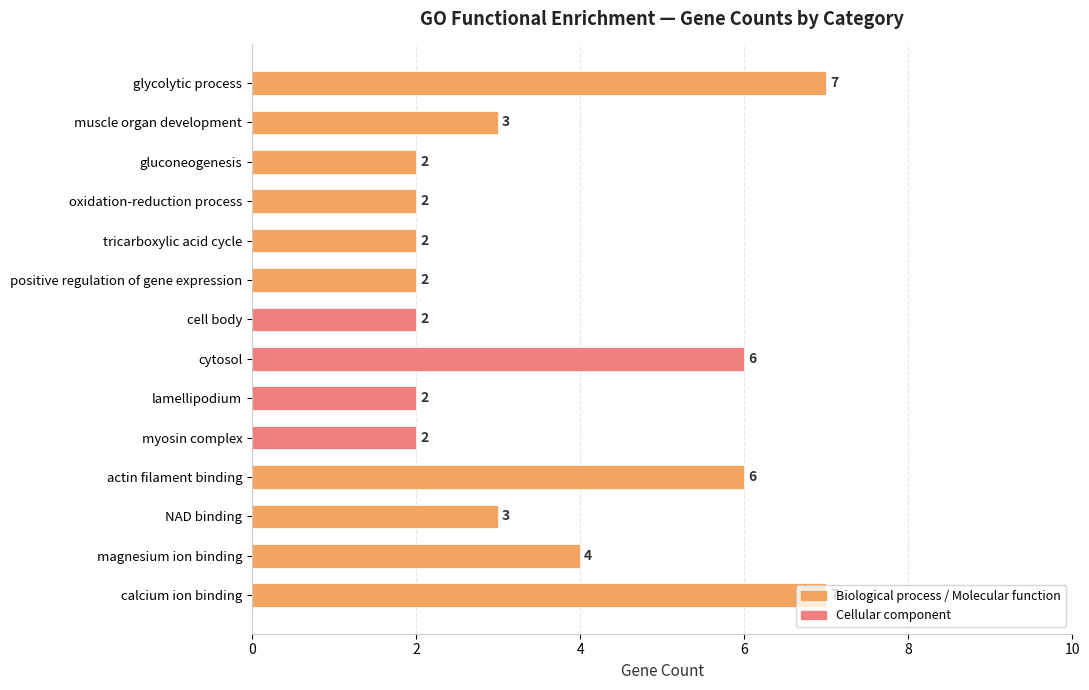

What is the difference between the values at calcium ion binding and myosin complex?

5